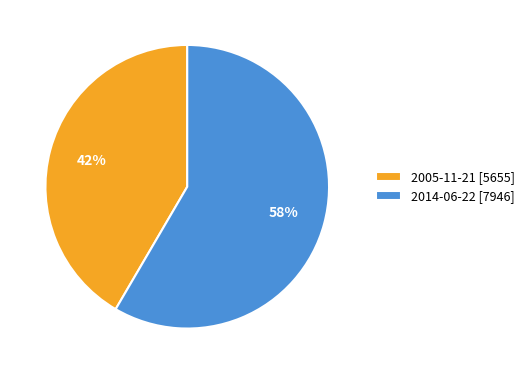

Which category accounts for the majority?

2014-06-22